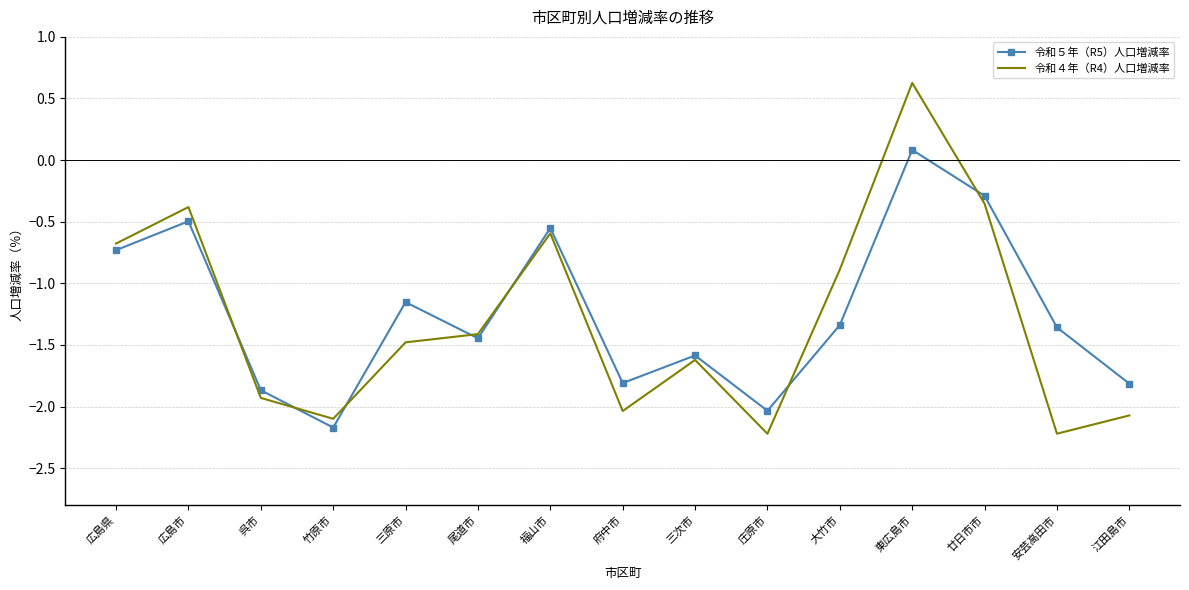

Which category has the highest value in the 令和４年（R4）人口増減率 series?

東広島市